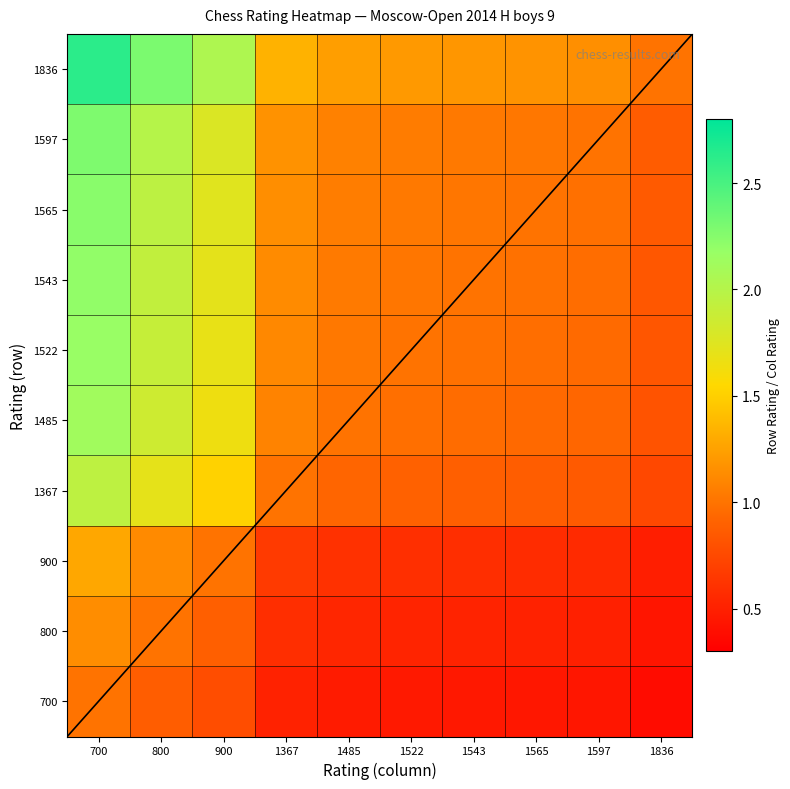

Rank the series by their maximum value, from highest to lowest.

1836, 1597, 1565, 1543, 1522, 1485, 1367, 900, 800, 700